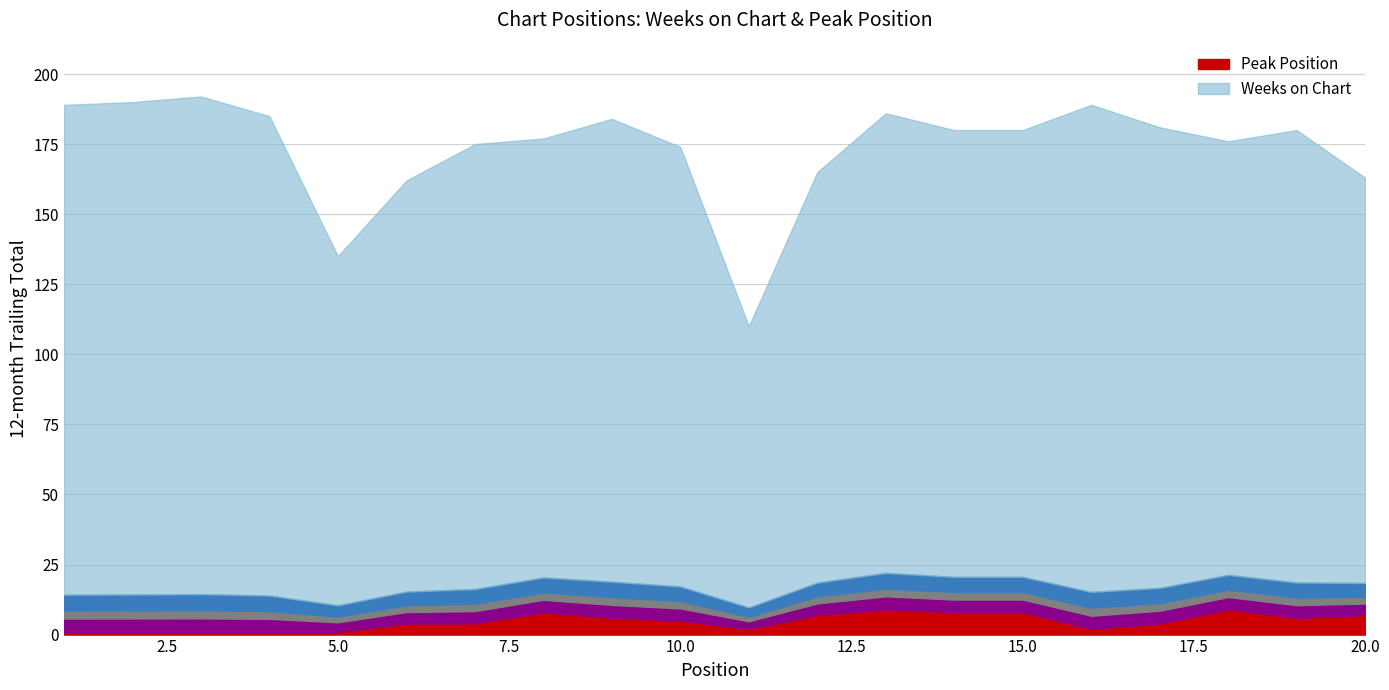

At how many categories does at least one series exceed 157?

18